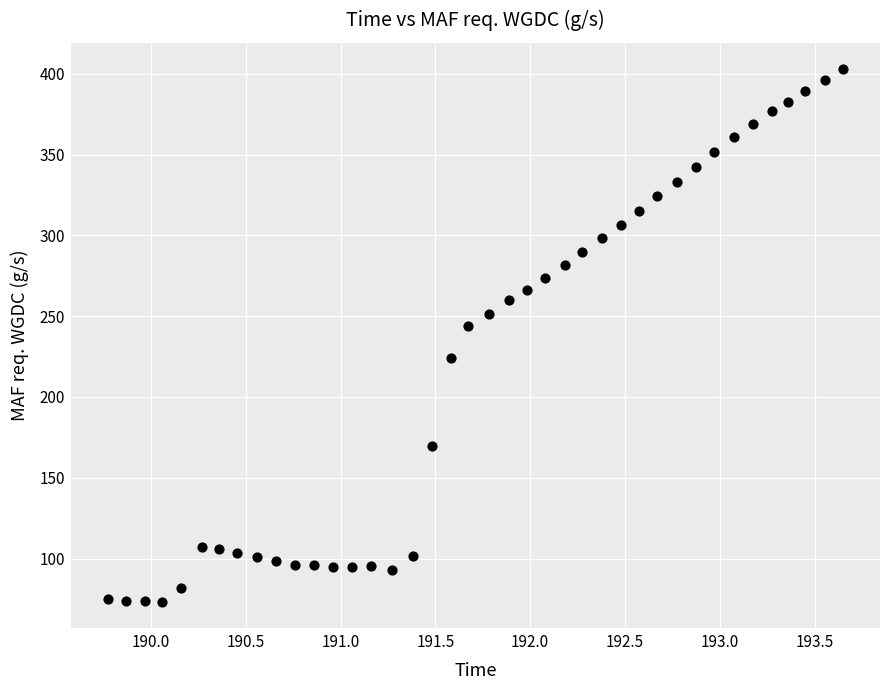

What is the range of Y values (max minus min)?

329.4